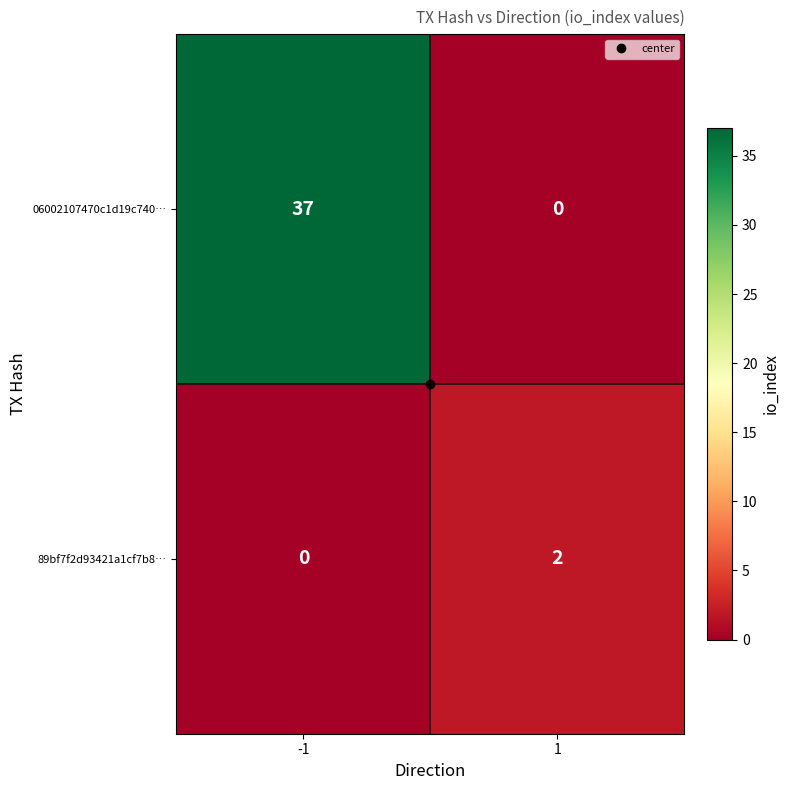

What is the sum of all 06002107470c1d19c740… values?

37